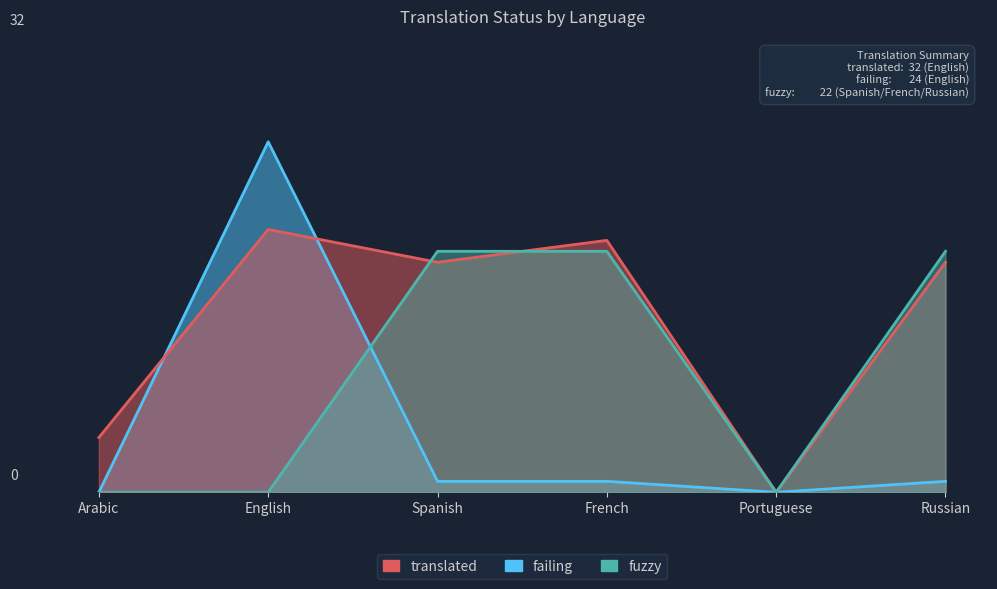

How many interior local valleys does the fuzzy series have?

1